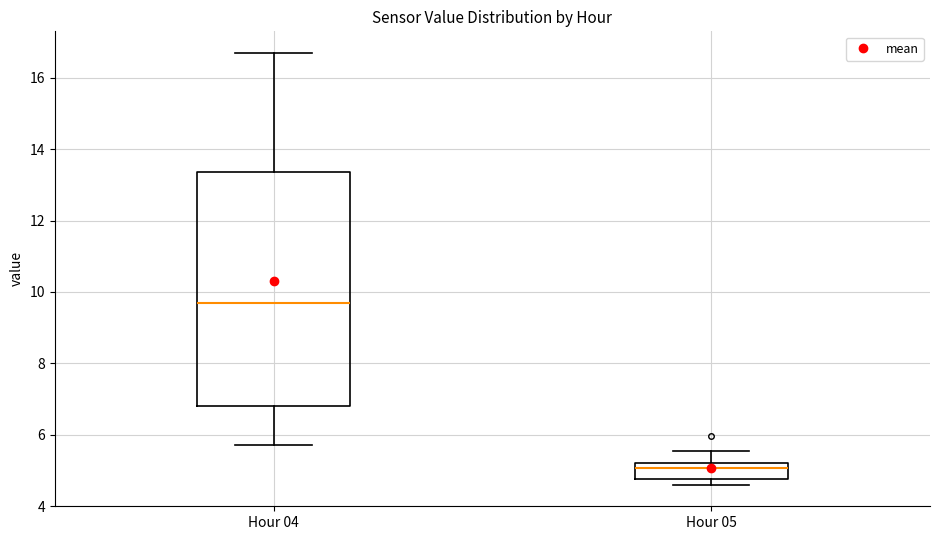

Which box's median line is the lowest?

Hour 05